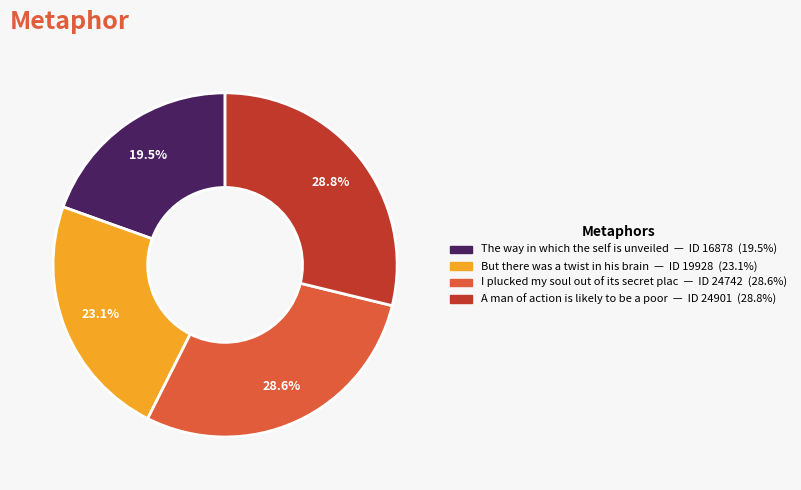

To the nearest percent, what is the difference between the largest and smallest slice percentages?

9%